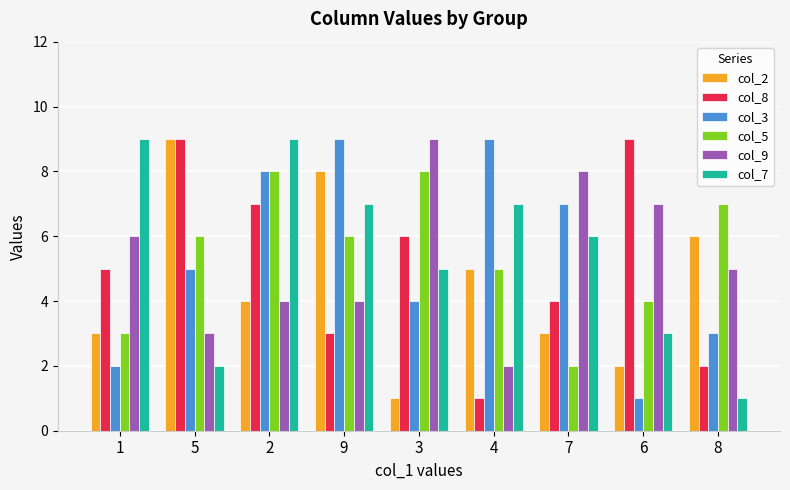

At which category is the sum across all series the highest?

2